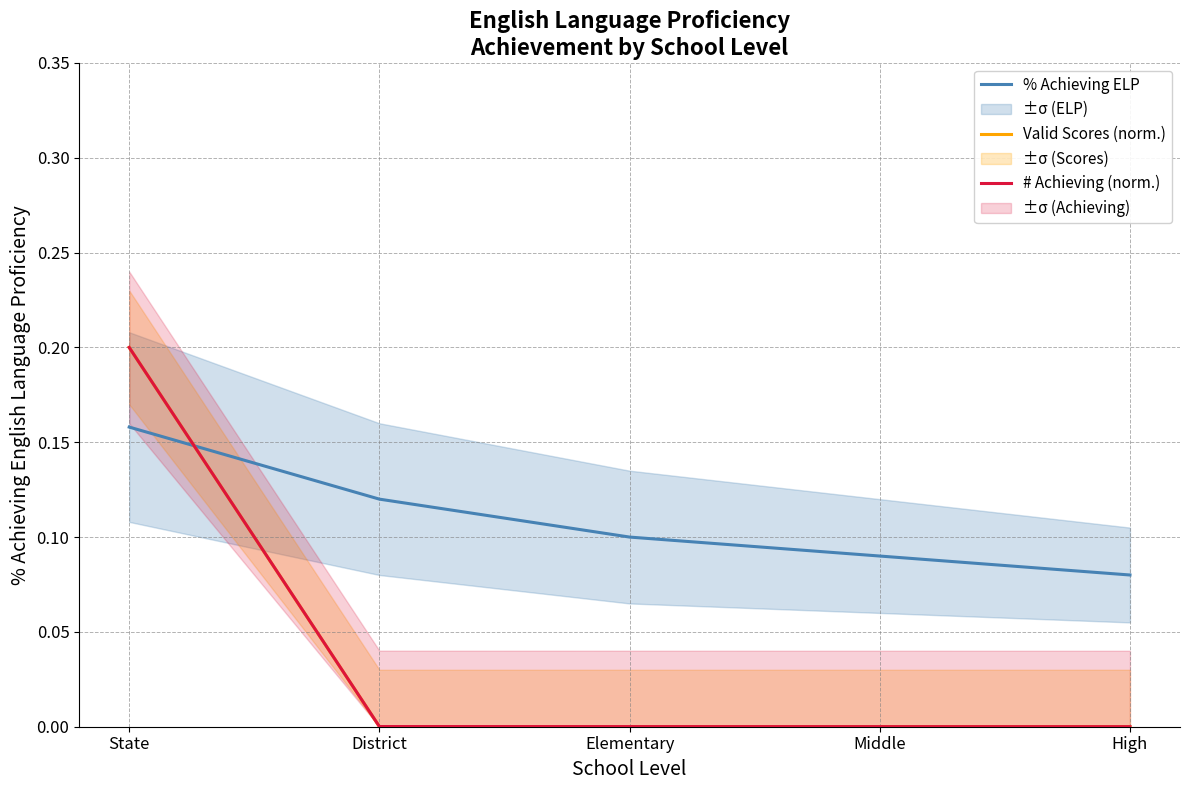

Which series has the widest spread of values?

Valid Scores (norm.)